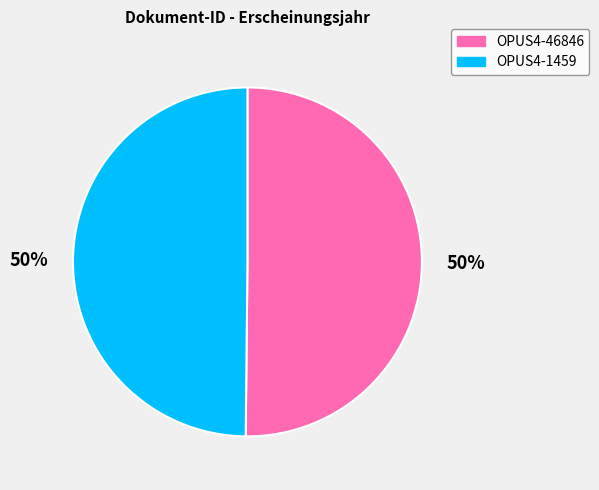

Approximately how many times larger is the value at OPUS4-46846 compared to OPUS4-1459?

1.0